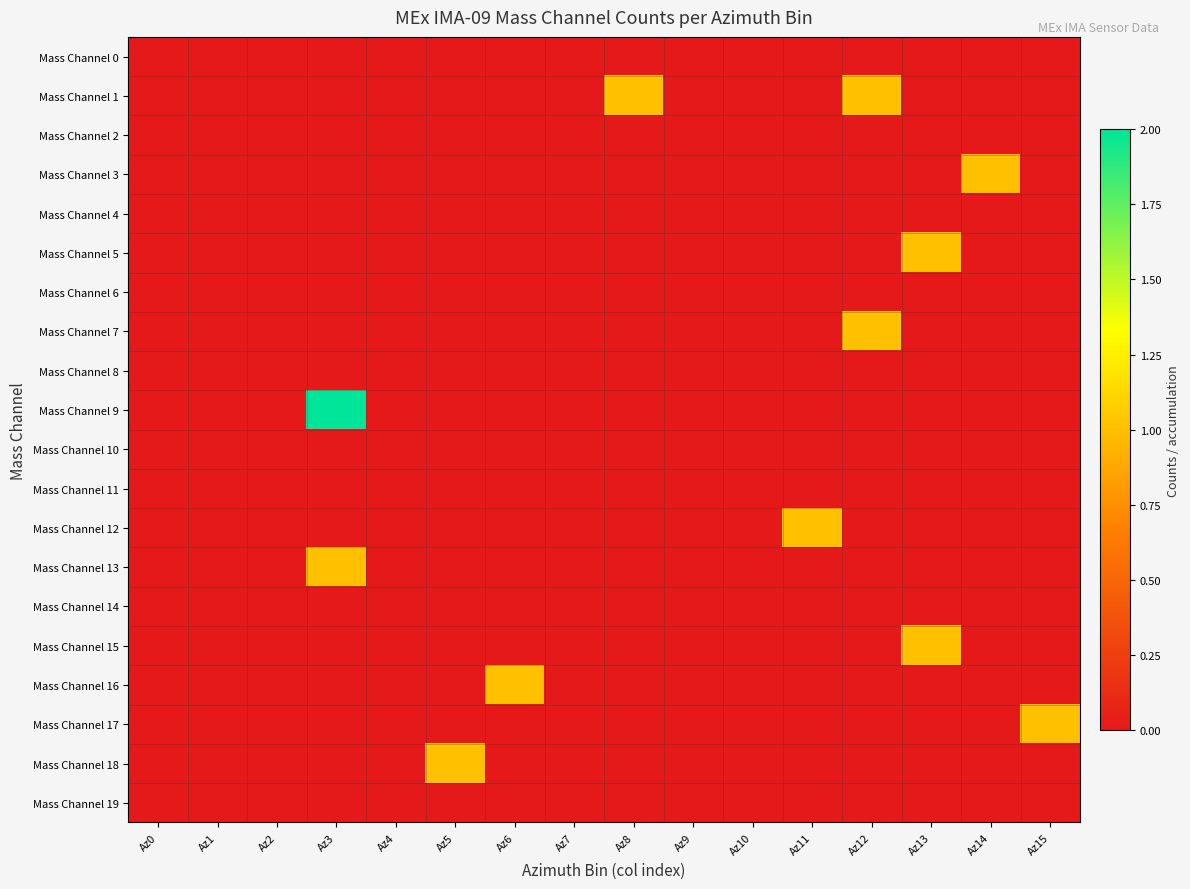

Which has a higher value, Az0 or Az10?

Az0